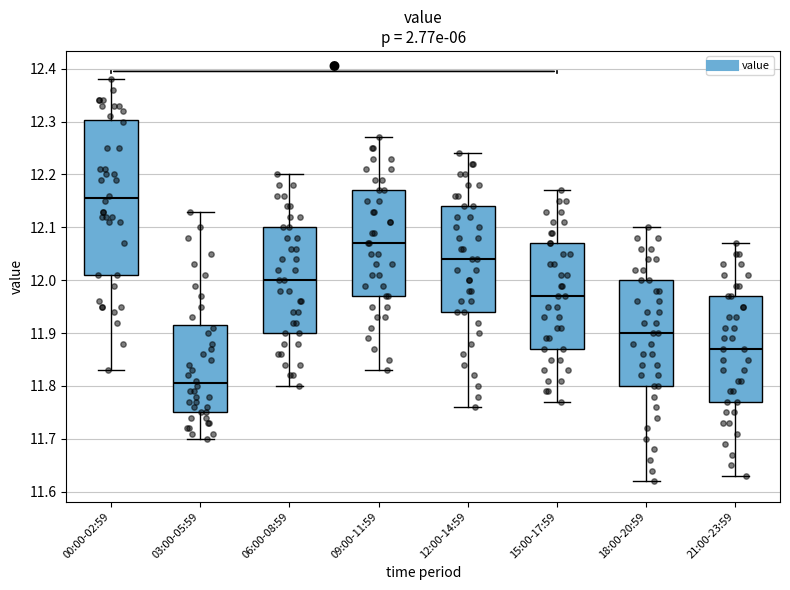

Where does the median line of the box for 03:00-05:59 sit on the y-axis? The values are not printed on the chart, so give them approximately, as read against the axis.

11.81